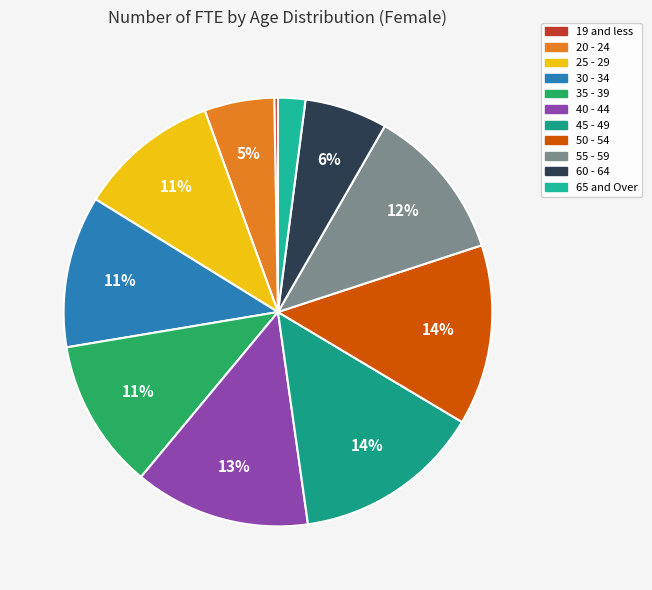

Approximately how many times larger is the value at 30 - 34 compared to 45 - 49?

0.8